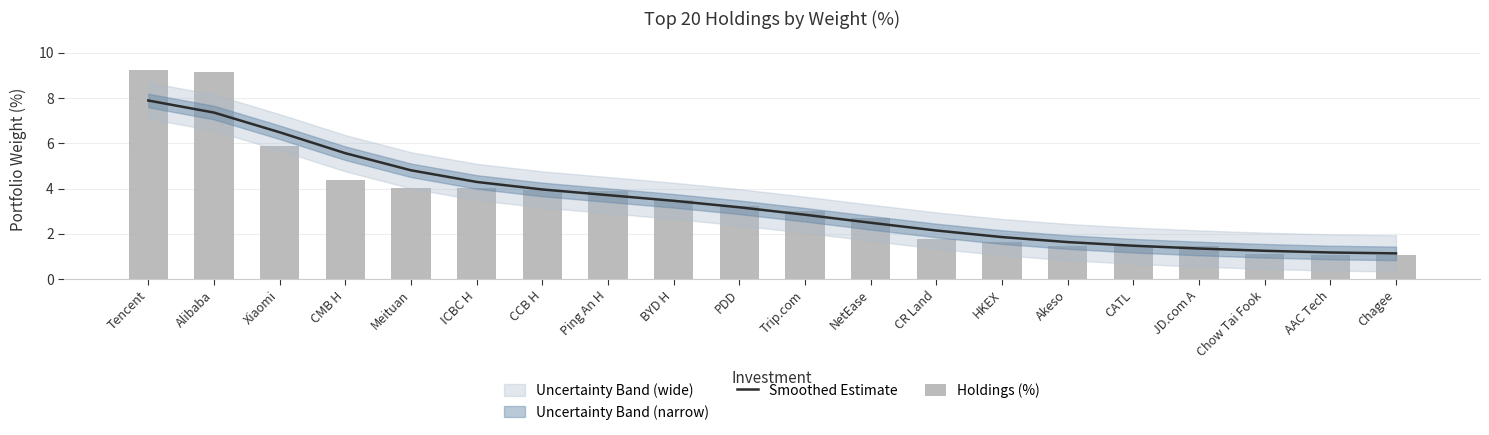

List the series in order of their peak value, lowest first.

Smoothed Estimate, Holdings (%)